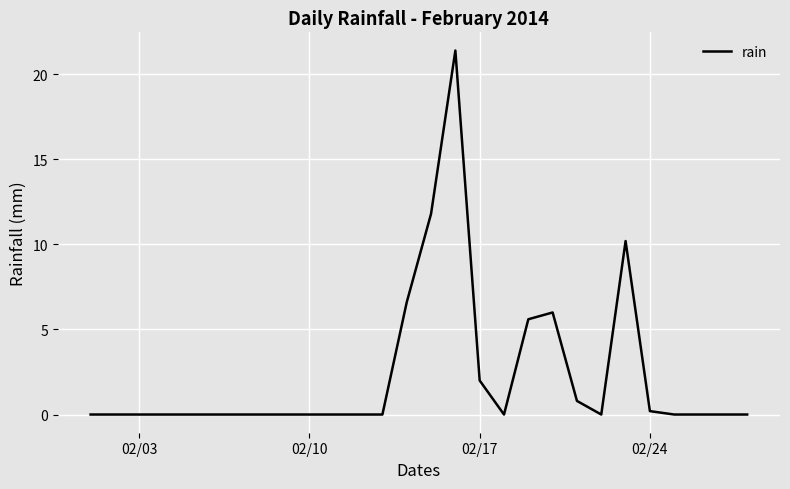

What is the greatest value displayed?

21.4